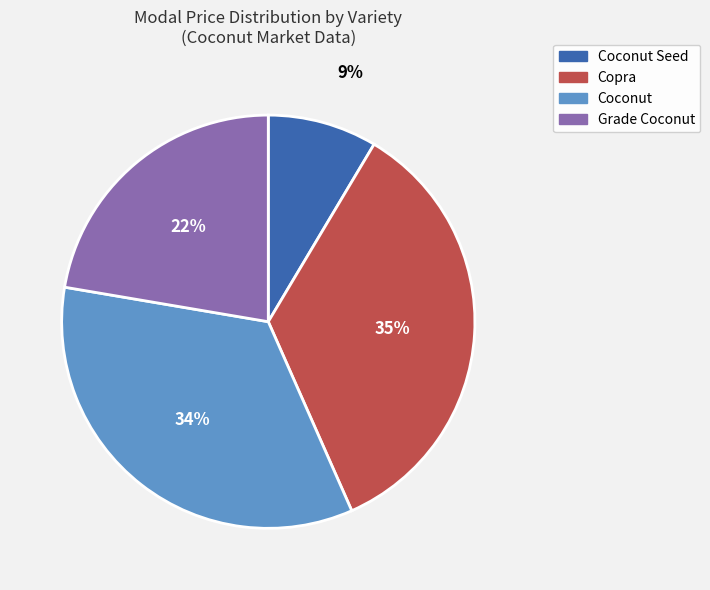

To the nearest percent, what is the difference between the largest and smallest slice percentages?

26%